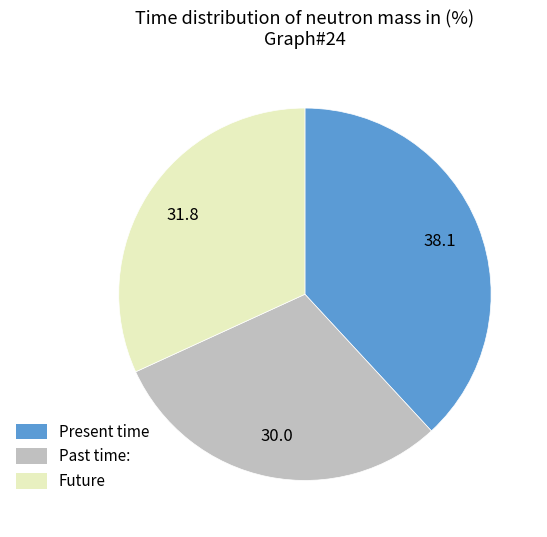

Rank the categories by value from highest to lowest.

Present time, Future, Past time: